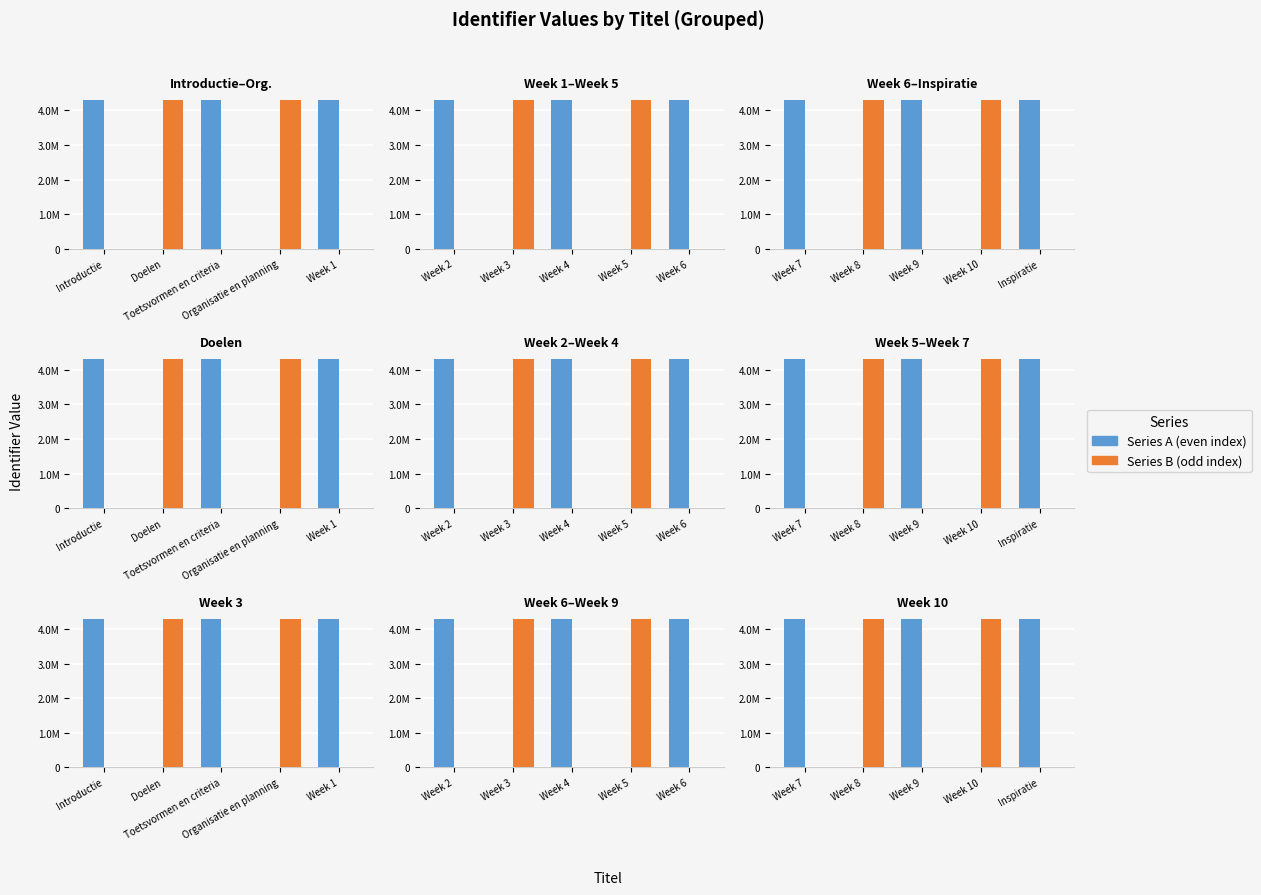

Is the value of Group B at Week 7 greater than the value of Group A at Week 9?

No